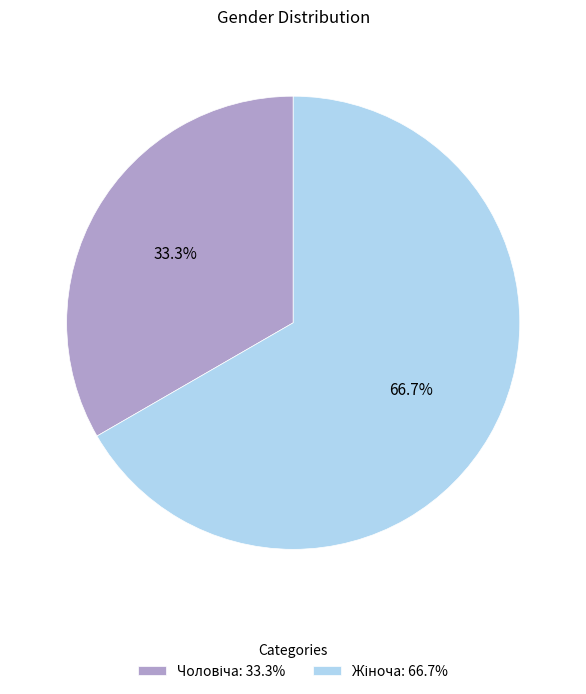

Is there a majority slice in this chart?

Yes